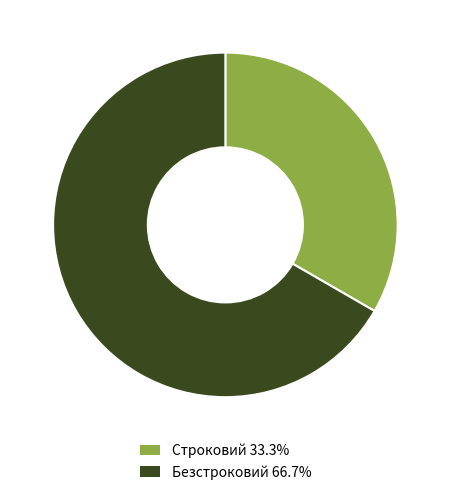

Rank the categories by value from highest to lowest.

Безстроковий, Строковий